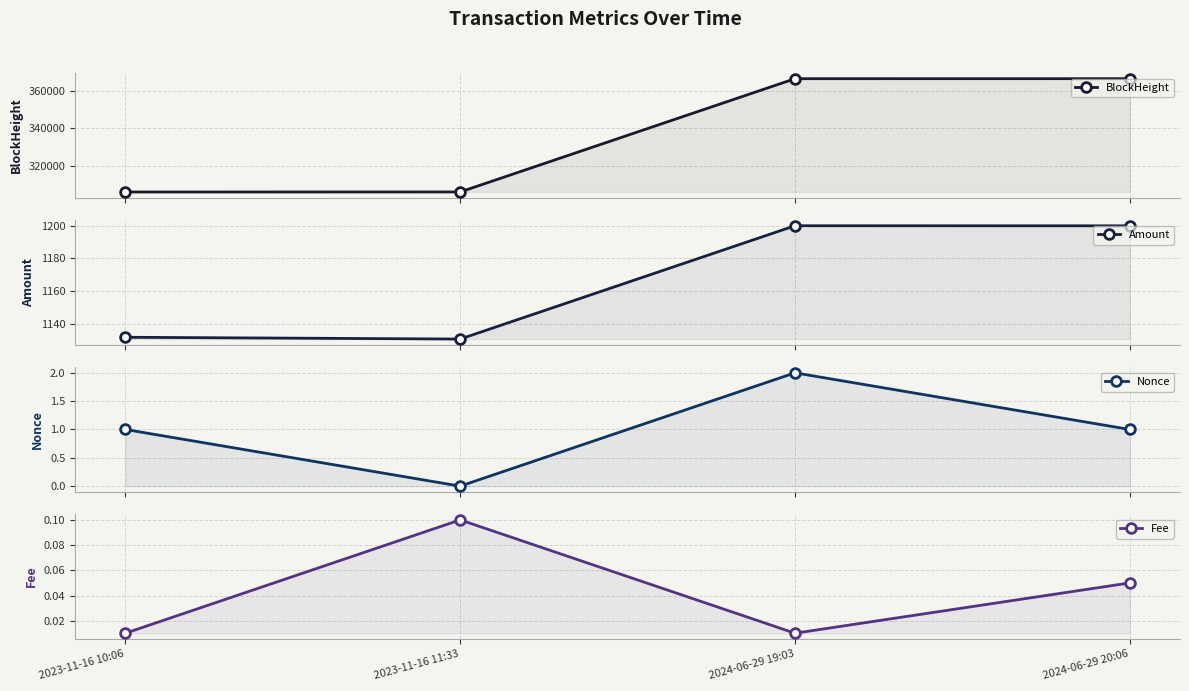

Between 2023-11-16 11:33 and 2024-06-29 19:03, which is larger?

2024-06-29 19:03